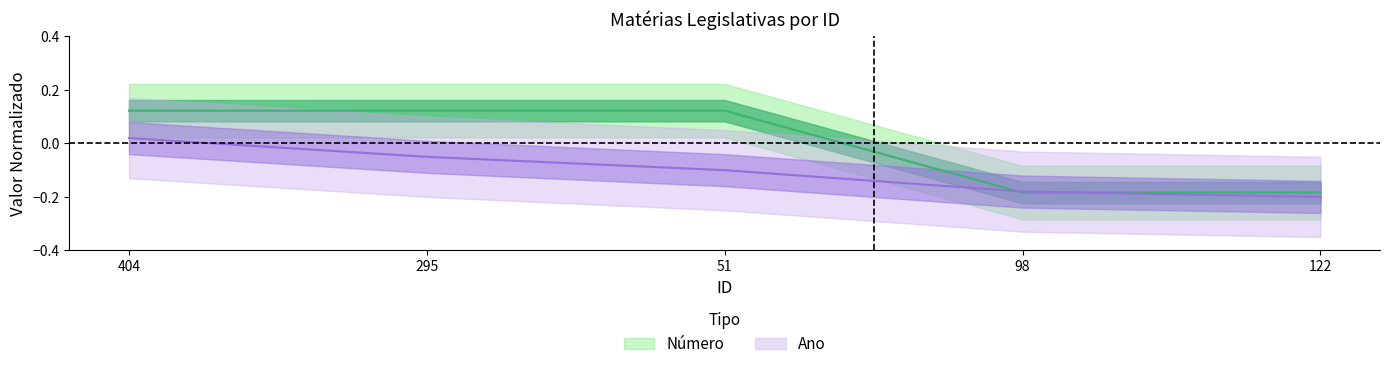

What position from the right is 295?

4